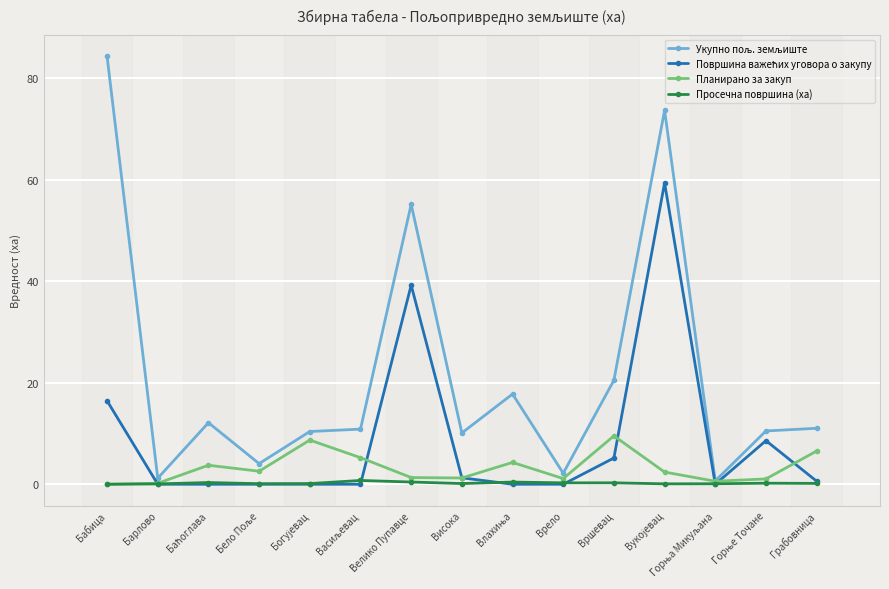

What is the highest value of the Просечна површина (ха) series?

0.7